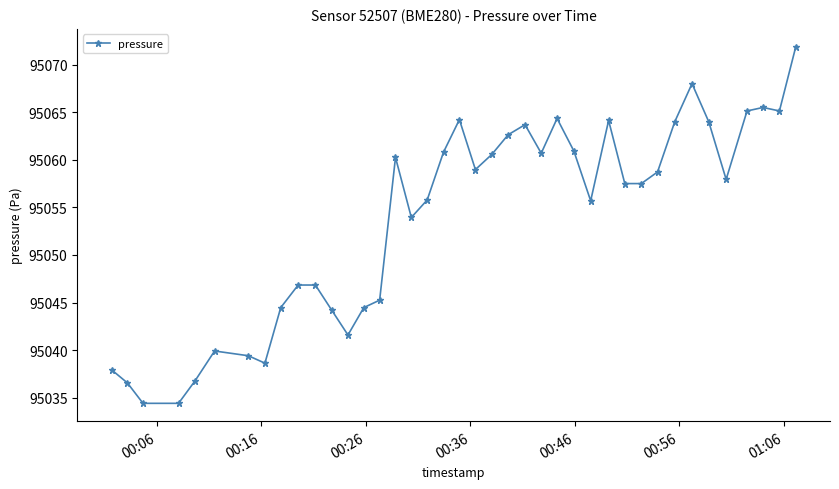

Does the chart have visible grid lines?

No